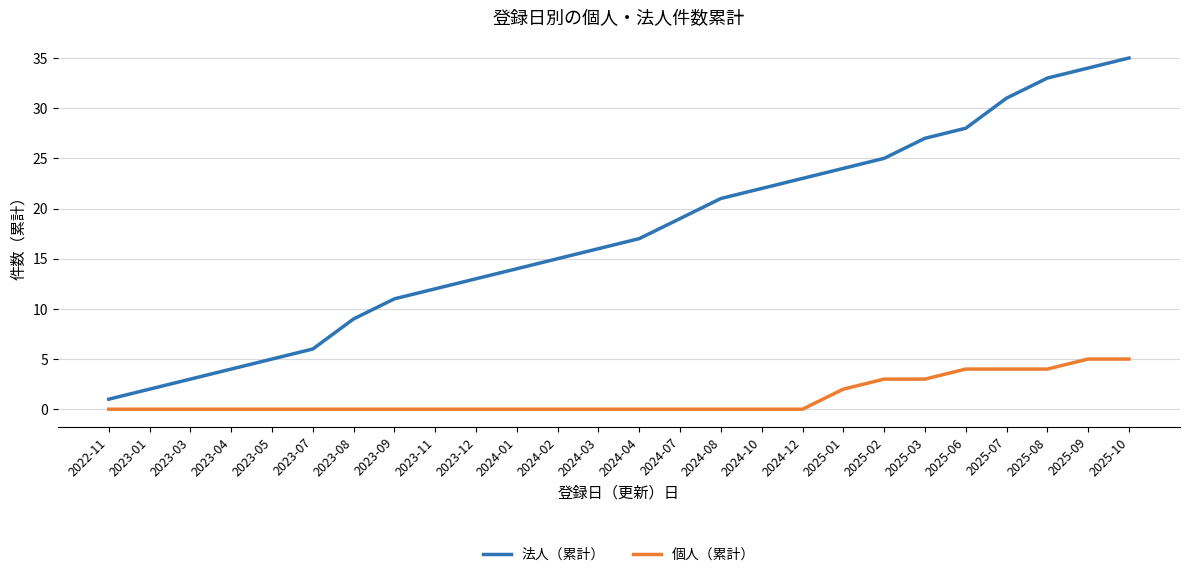

Is it true that 法人（累計） equals 19 at 2024-07?

True